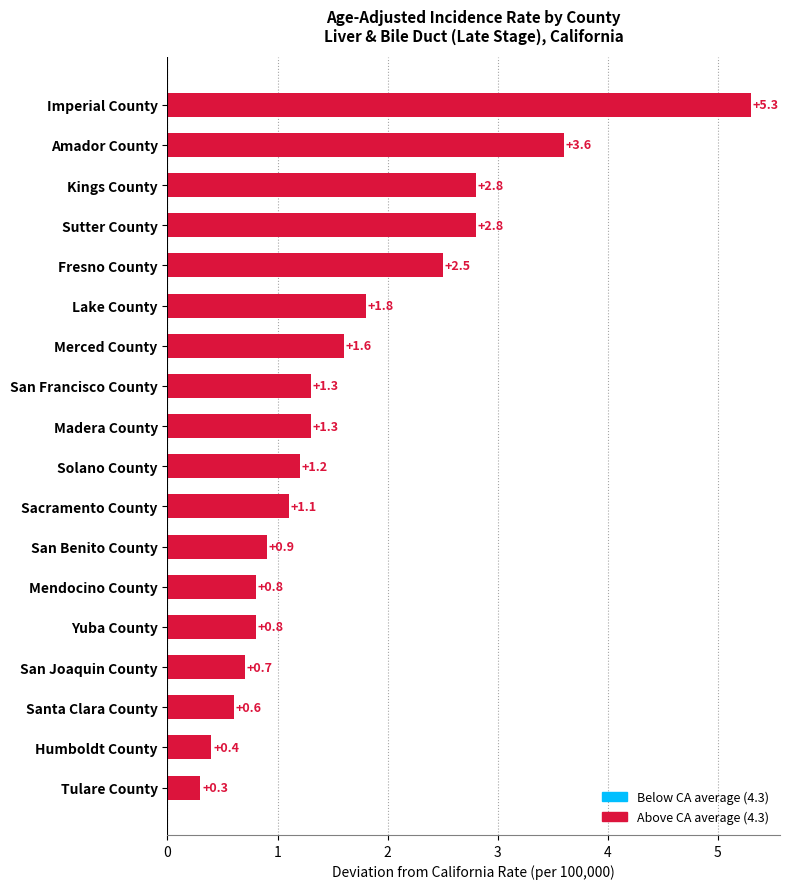

What is the change in value from Sutter County to Fresno County?

-0.3